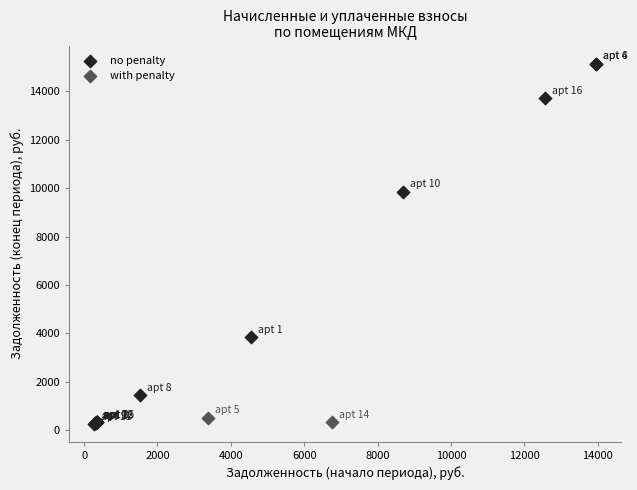

Which series has the largest Y range (max minus min)?

no penalty